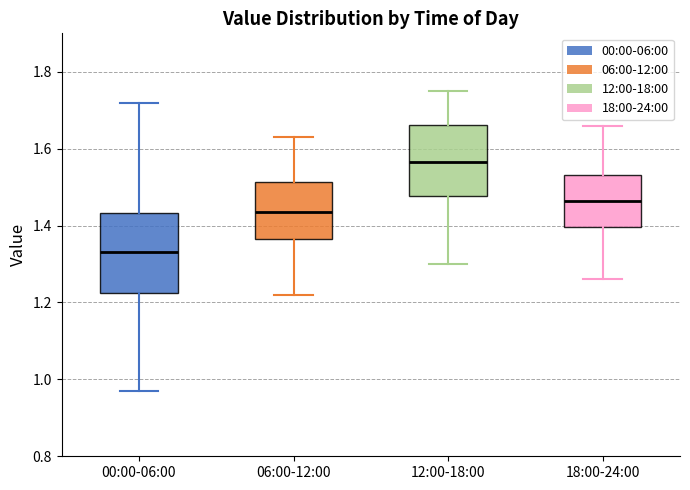

Reading left to right, read every box against the y-axis: the position of its median line, the range the box covers, and the ends of its whiskers. The values are not printed on the chart, so give them approximately, as read against the axis.

00:00-06:00: median 1.34, box 1.22 to 1.44, whiskers 0.98 to 1.72
06:00-12:00: median 1.44, box 1.36 to 1.52, whiskers 1.22 to 1.64
12:00-18:00: median 1.56, box 1.48 to 1.66, whiskers 1.30 to 1.76
18:00-24:00: median 1.46, box 1.40 to 1.54, whiskers 1.26 to 1.66